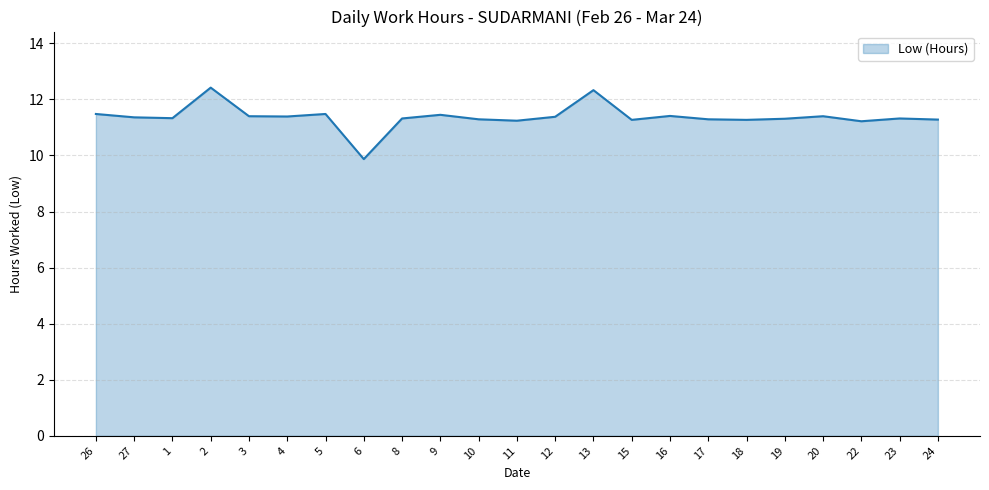

Approximately how many times larger is the value at 5 compared to 13?

0.9